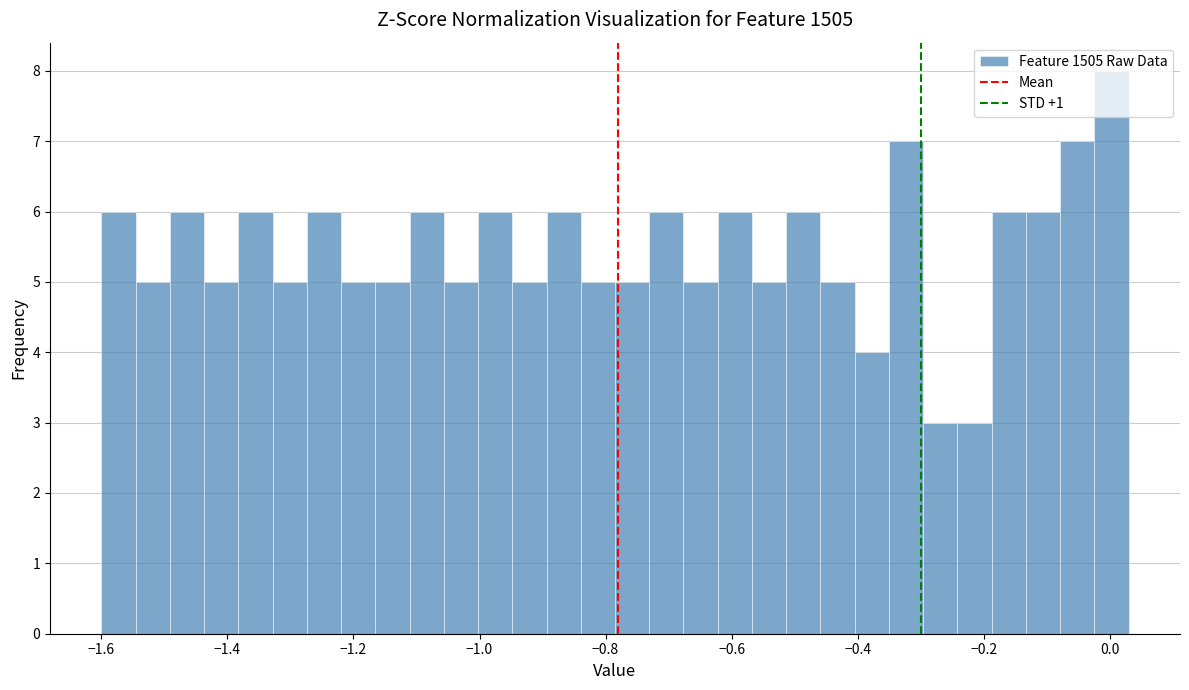

Around what value on the x-axis is the tallest bar? Give the approximate position of its centre, as read against the axis.

0.00